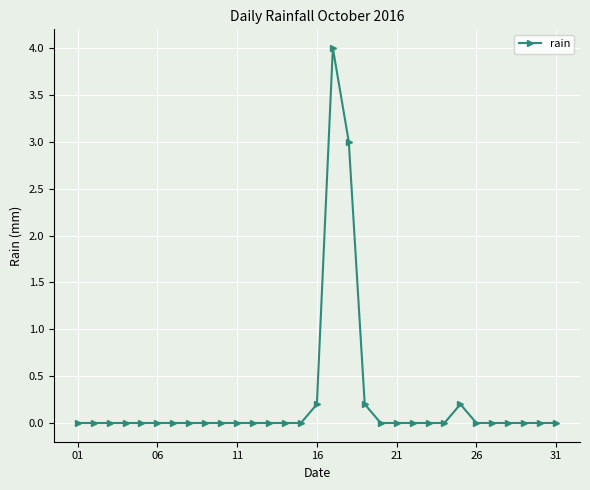

True or false: the data has more than 0 interior local peaks.

True